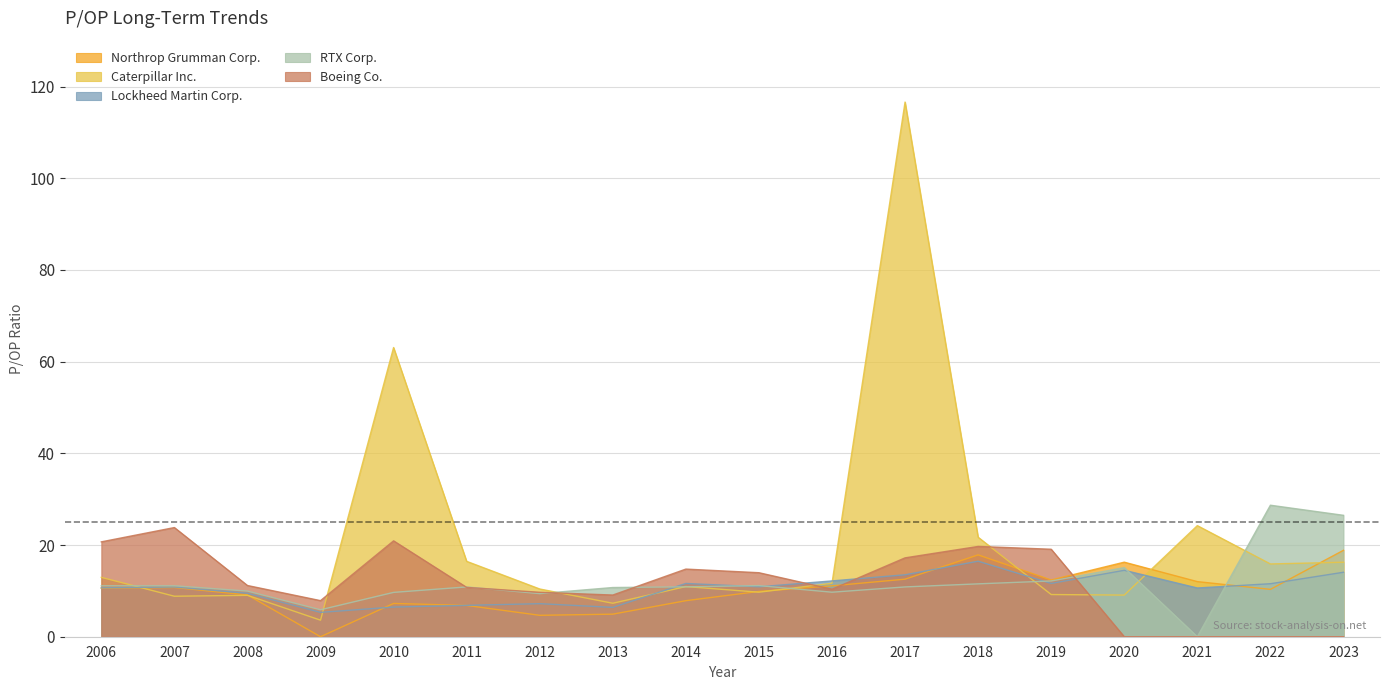

The value of Boeing Co. at 2006 is 20.7. True or false?

True